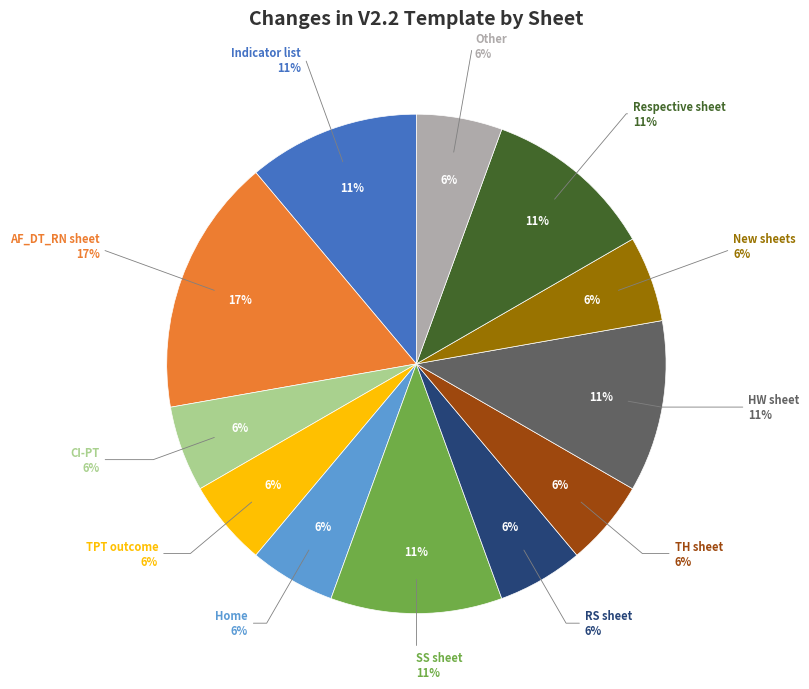

True or false: Respective sheet accounts for 11% of the total.

True